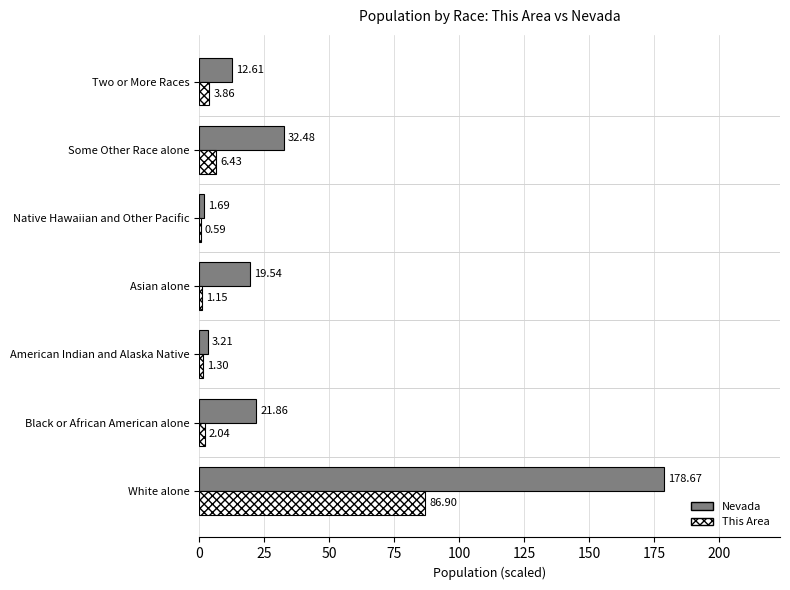

Which category has the highest value across all series?

White alone